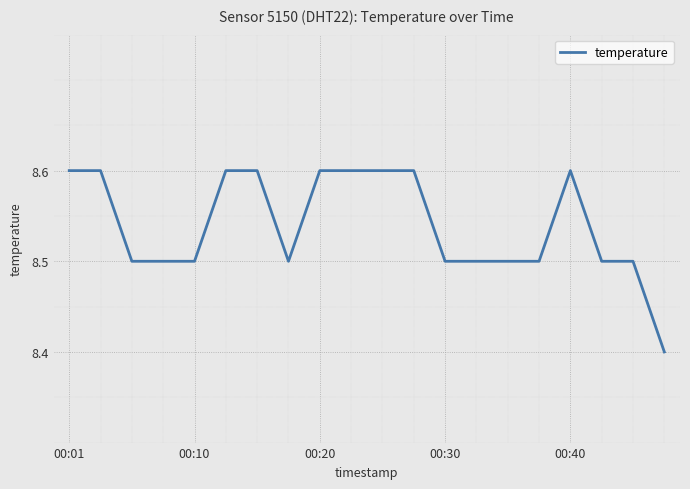

What is the smallest value displayed?

8.4